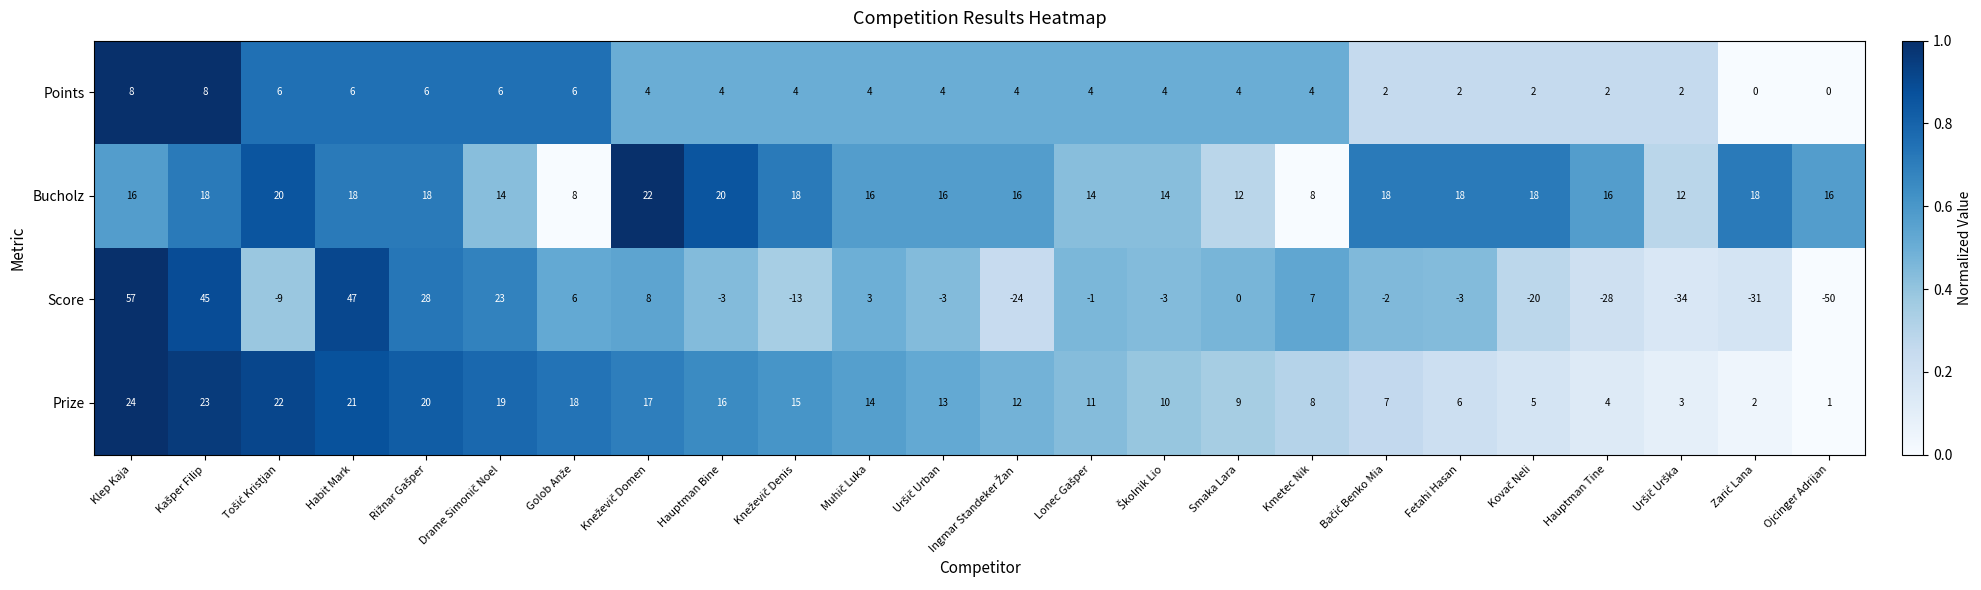

Which category has the highest value across all series?

Klep Kaja